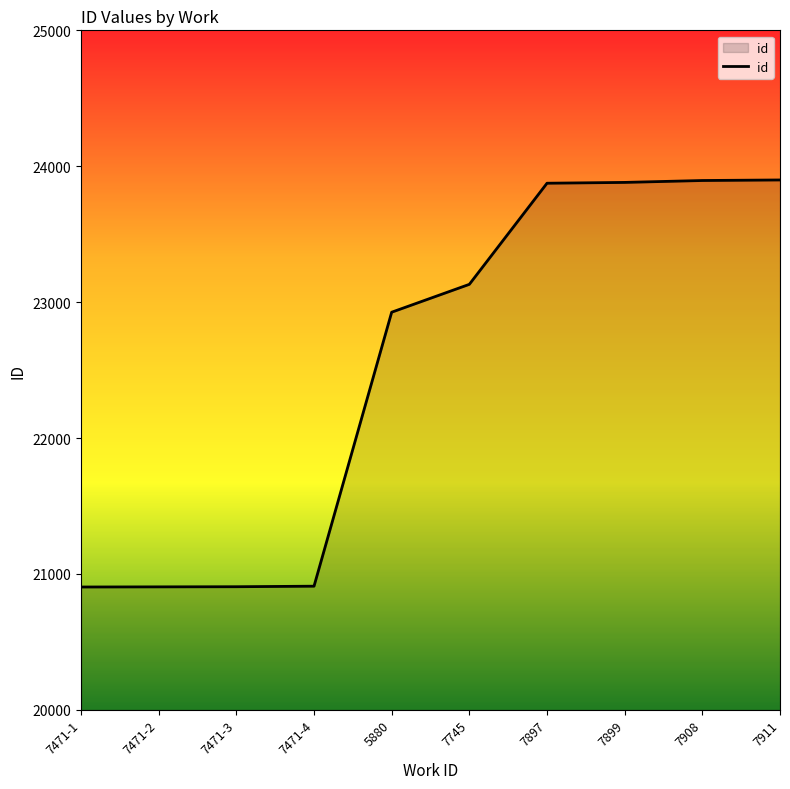

How many categories are shown in the chart?

10